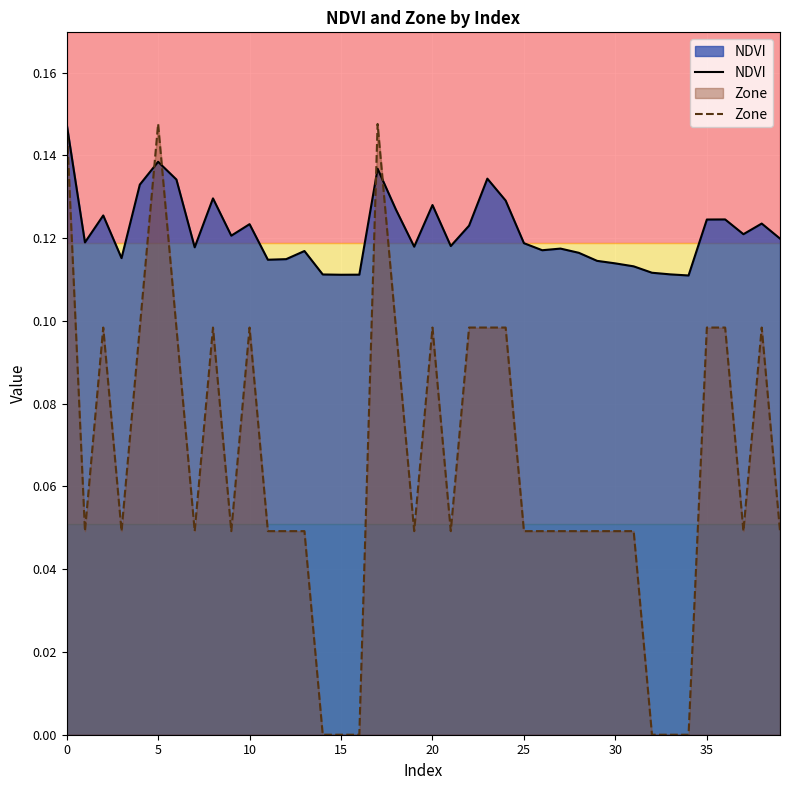

The NDVI series shows 0.2 at 0. True or false?

False